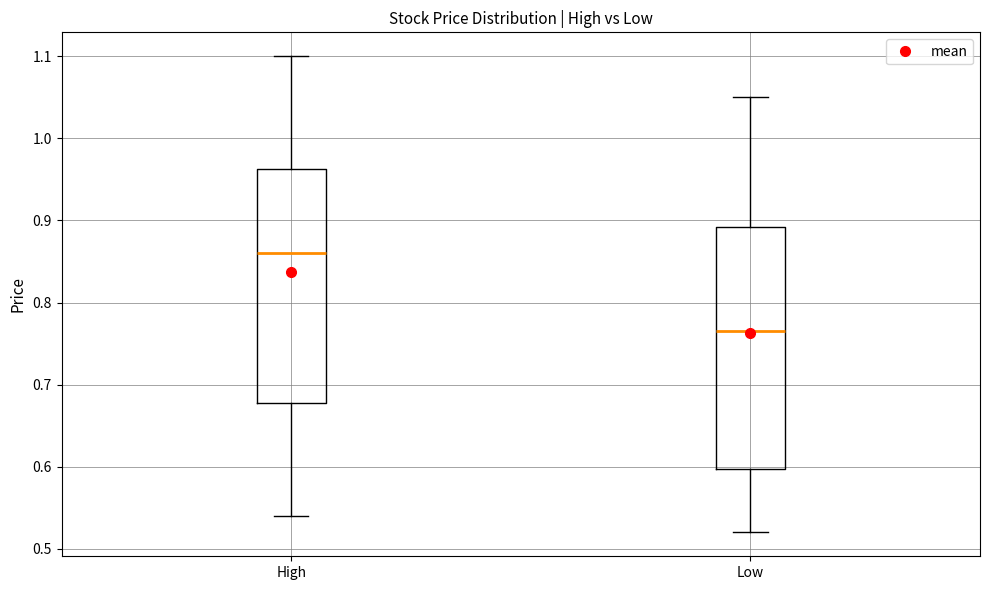

Where is the upper edge of the box for Low on the y-axis? The values are not printed on the chart, so give them approximately, as read against the axis.

0.89